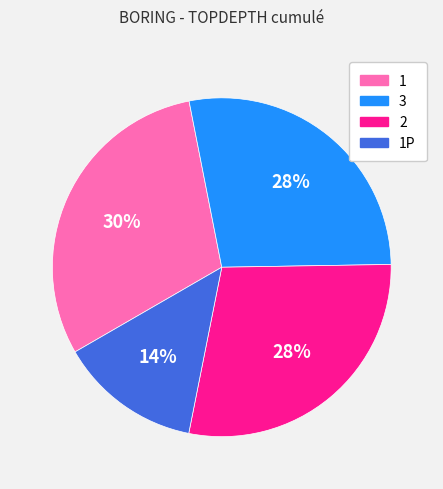

What is the smallest slice in the pie chart?

1P